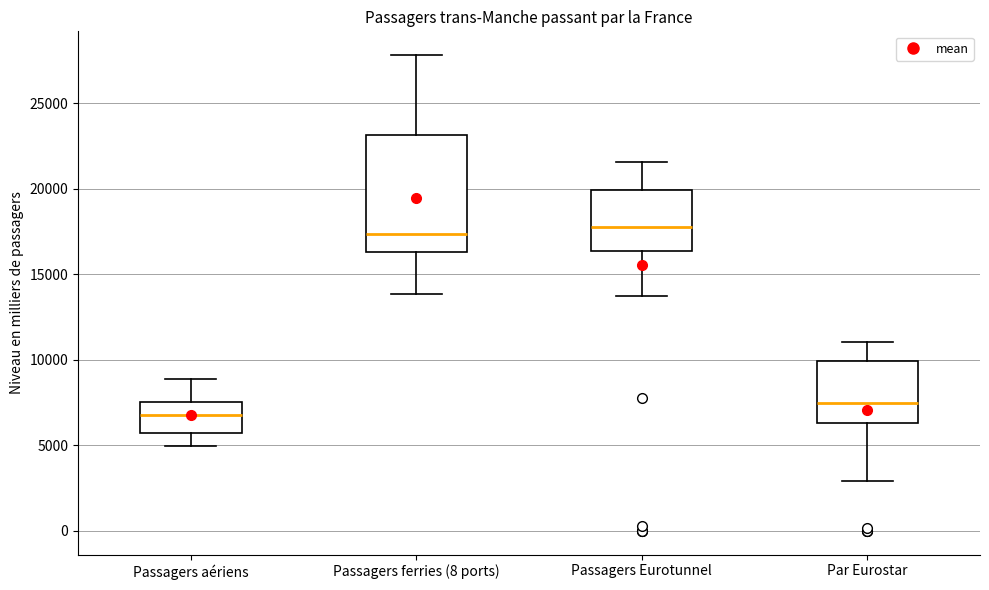

Which box is the tallest, from its lower edge to its upper edge?

Passagers ferries (8 ports)